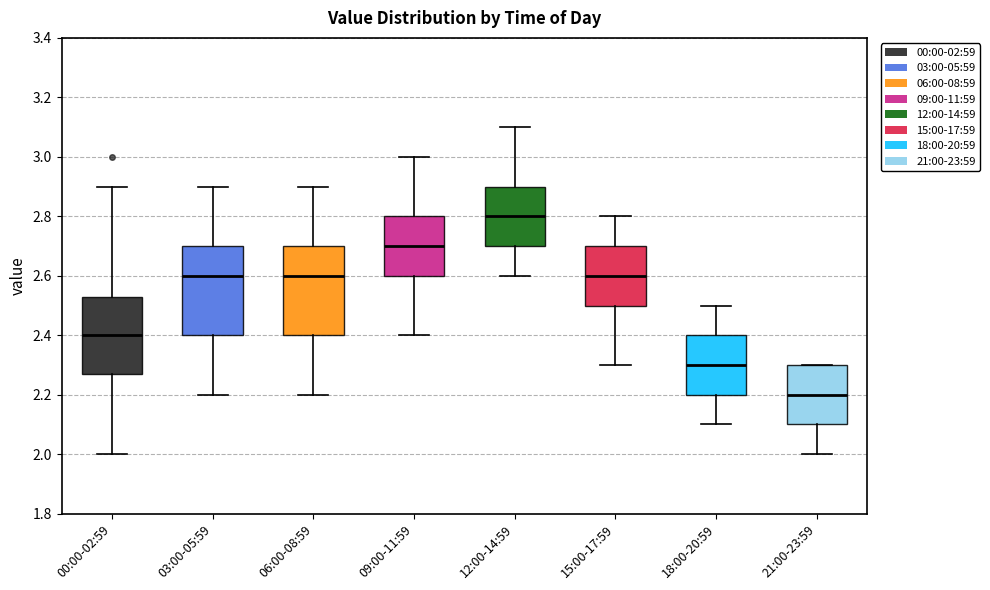

Which box has the highest median line?

12:00-14:59